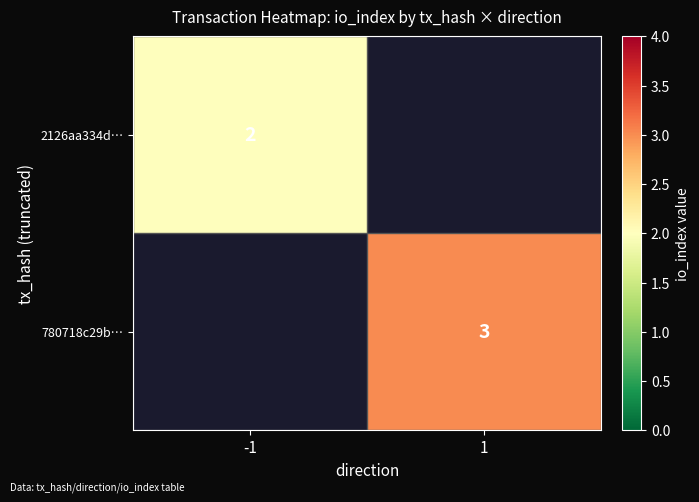

Is the value of 2126aa334d… at -1 greater than the value of 780718c29b… at 1?

No